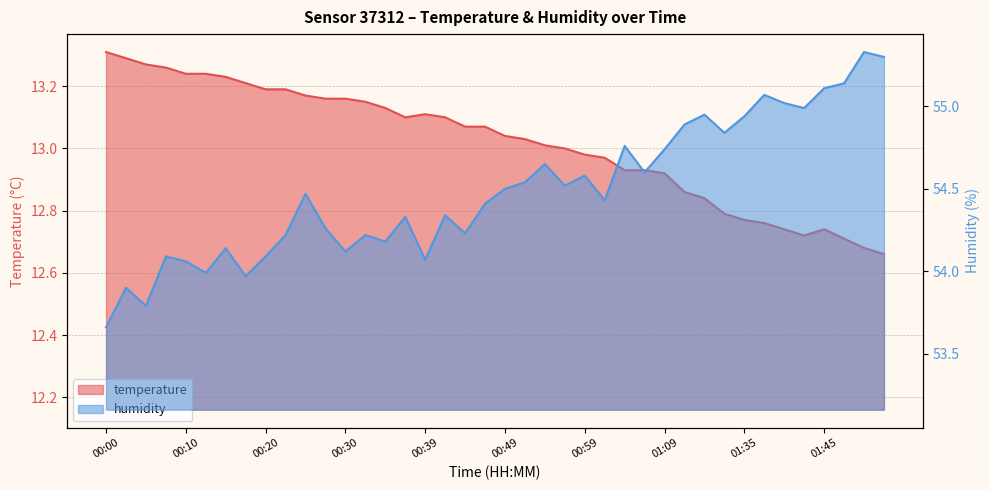

How many series are shown in this chart?

2